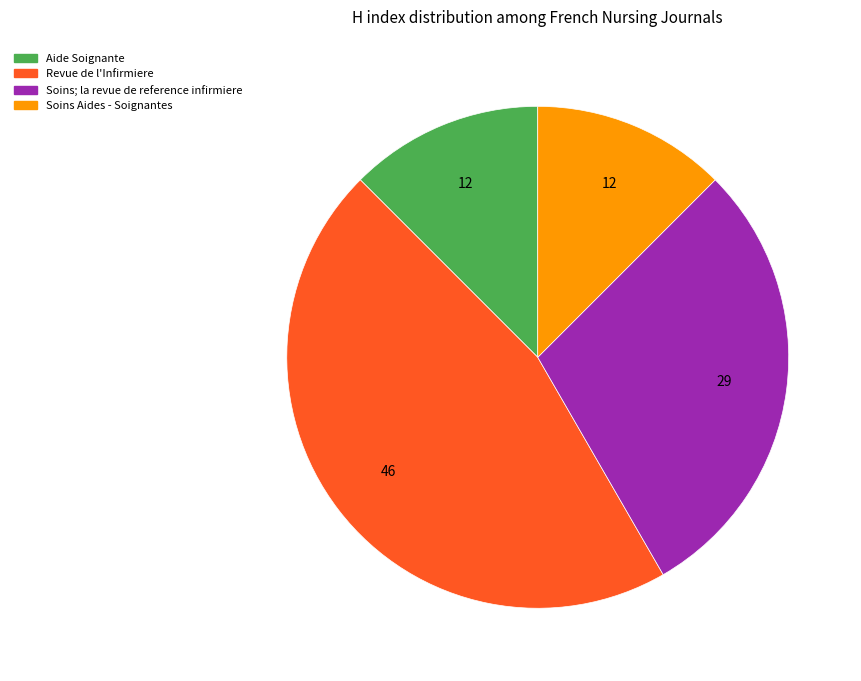

The Soins; la revue de reference infirmiere slice represents 29% of the pie. True or false?

True